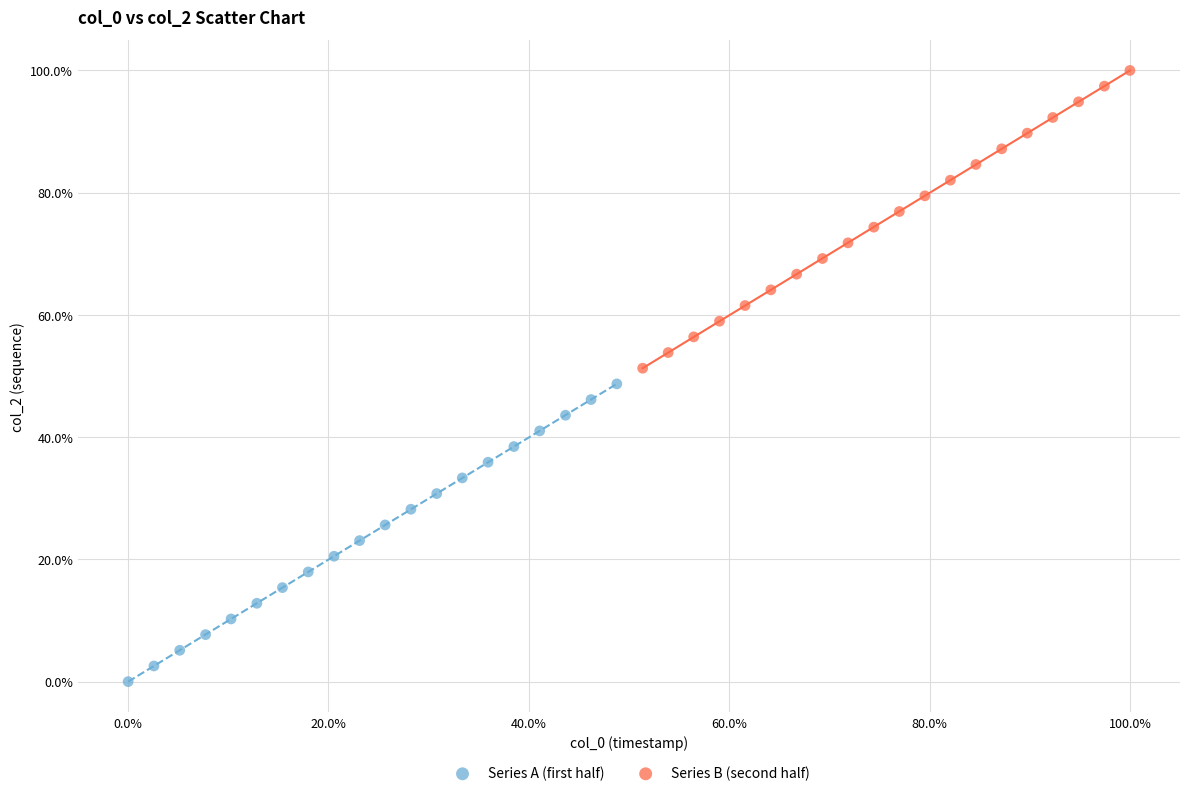

What are all the series names shown in the legend?

Series A (first half), Series B (second half)